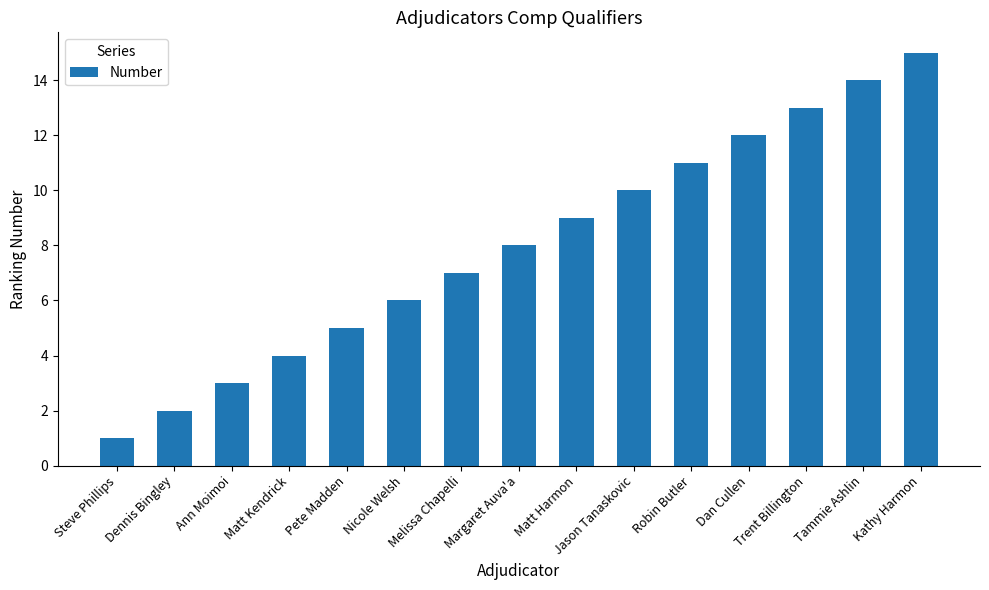

What is the value of the 11th bar from the left?

11